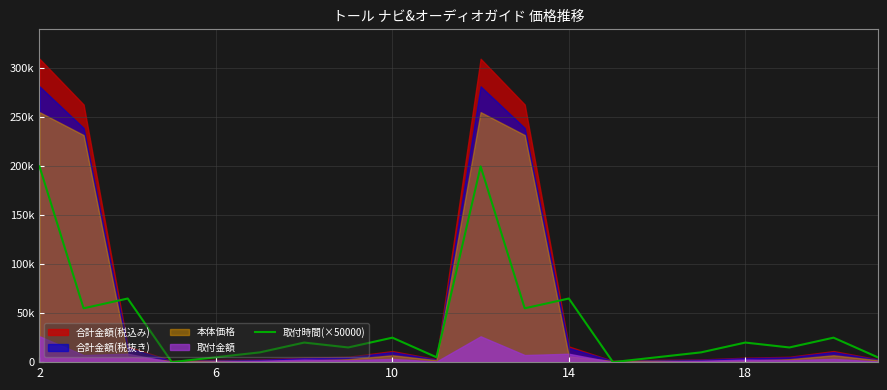

How many points are lower than both their immediate neighbors (excluding endpoints)?

7